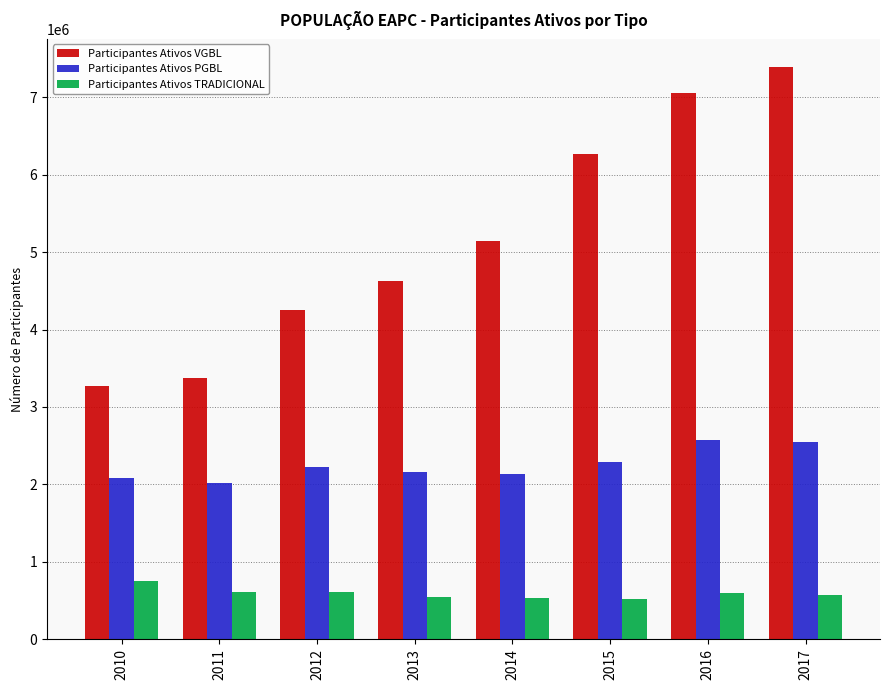

What is the maximum value for Participantes Ativos TRADICIONAL?

749913